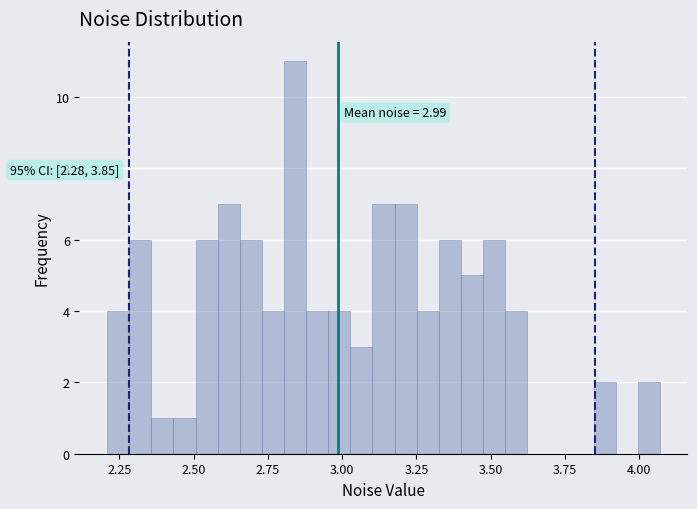

Read against the x-axis, roughly where is the centre of the tallest bar?

2.85